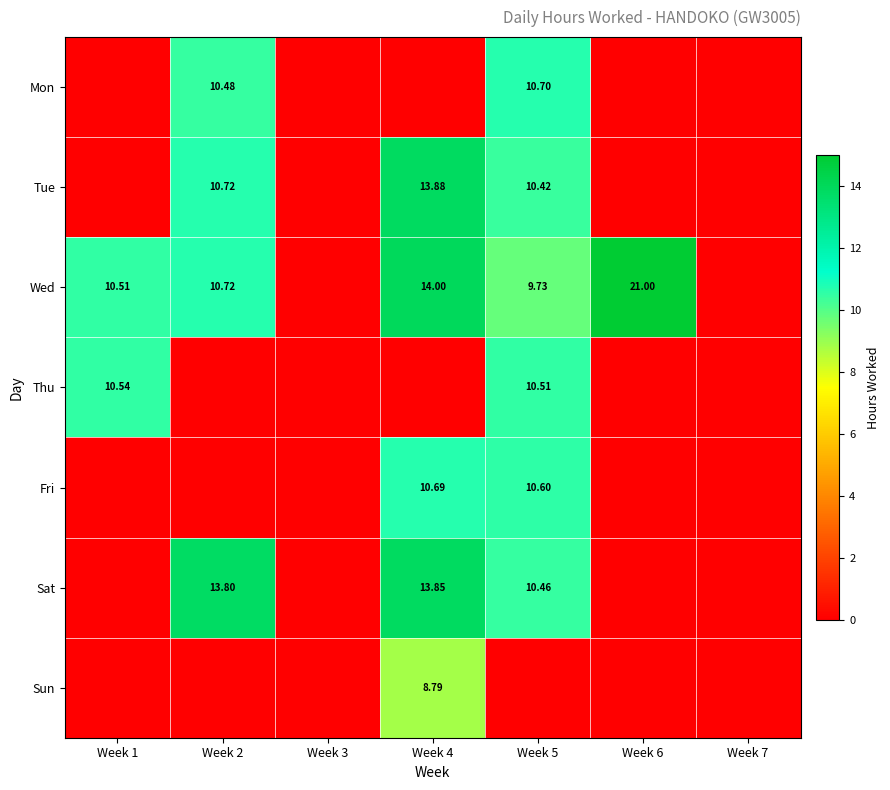

Is the value of Thu at Week 7 greater than the value of Fri at Week 1?

No